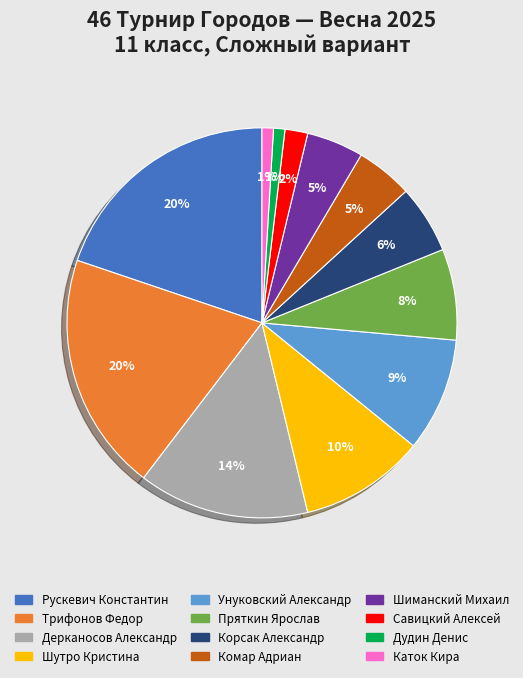

Which has a higher value, Корсак Александр or Шутро Кристина?

Шутро Кристина